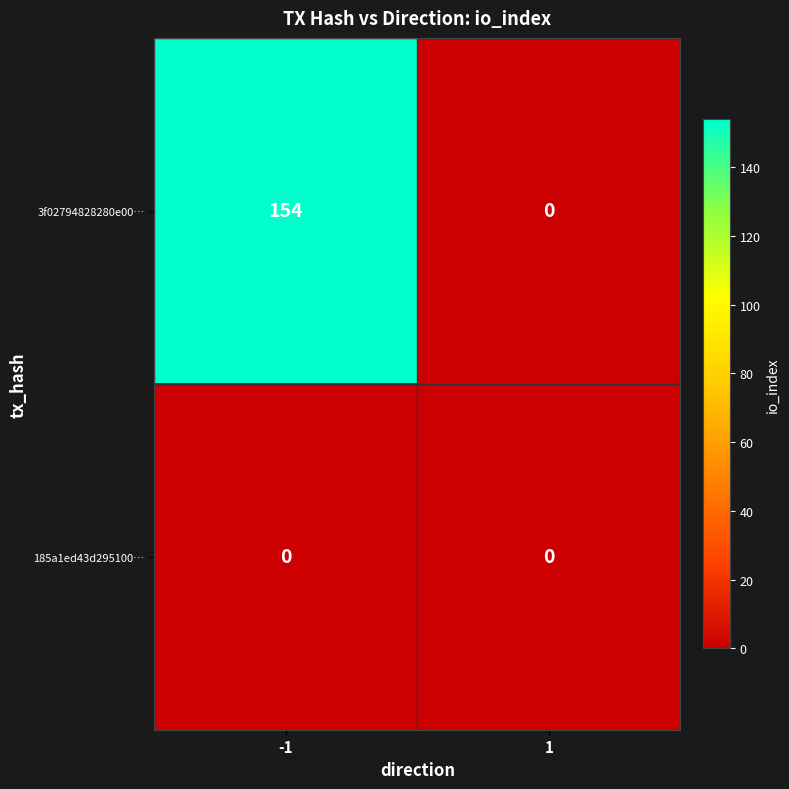

Which series changed the most between -1 and 1?

3f02794828280e00…